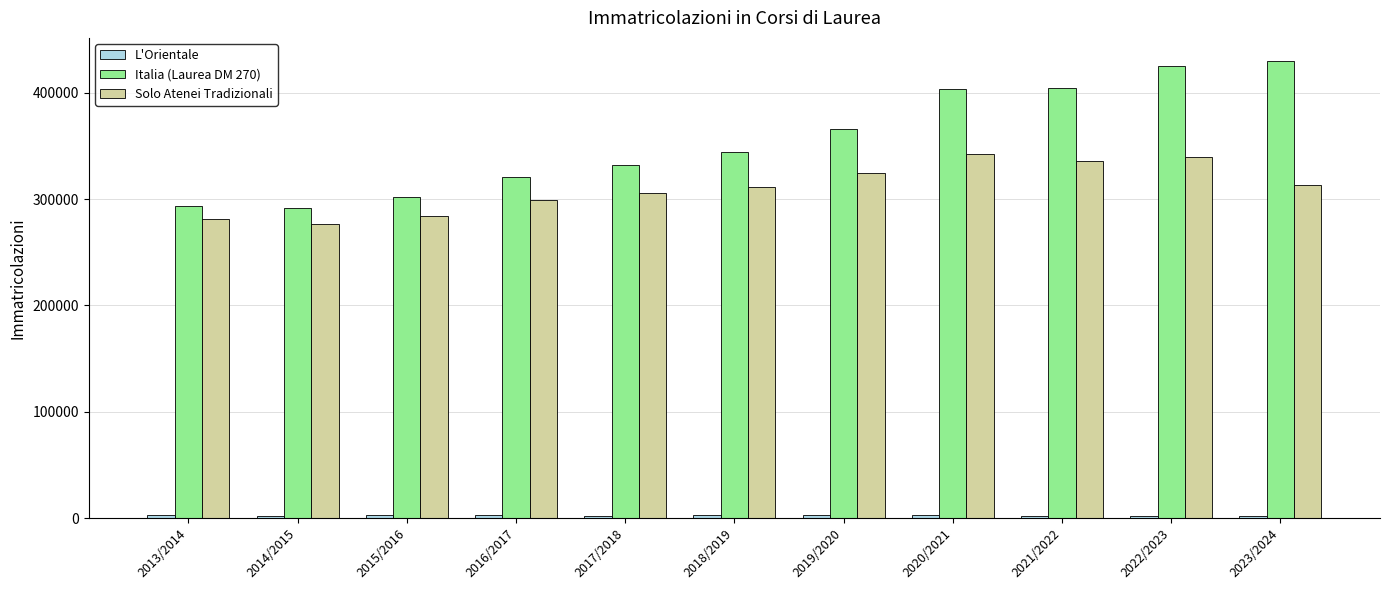

What is the maximum value shown in the chart?

430256